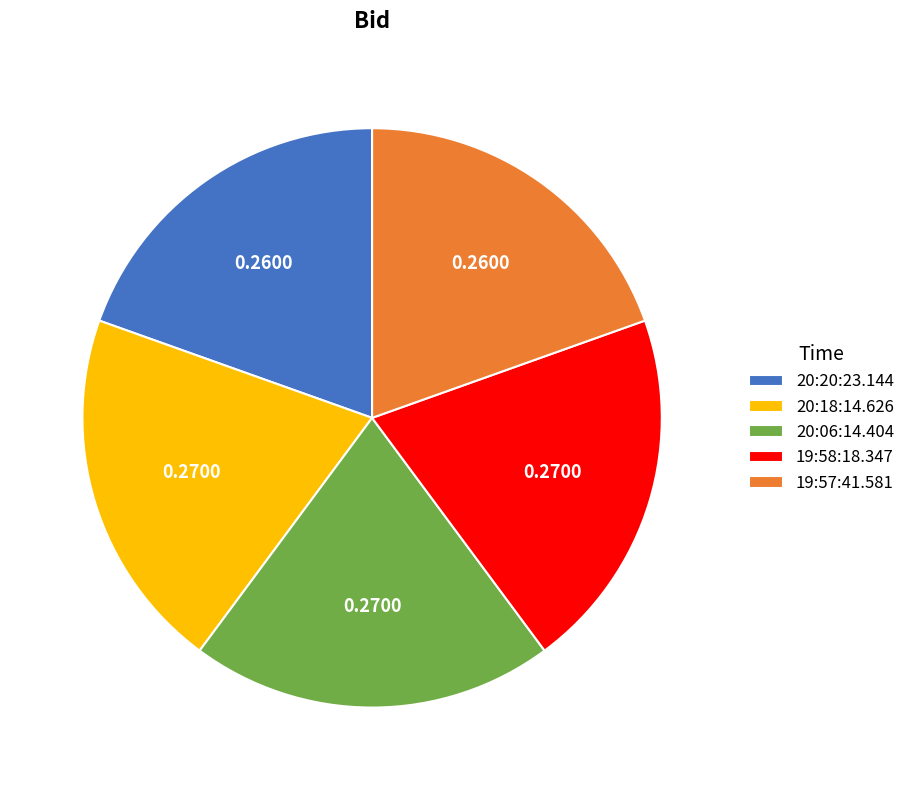

Is 19:57:41.581 the majority of the pie?

No